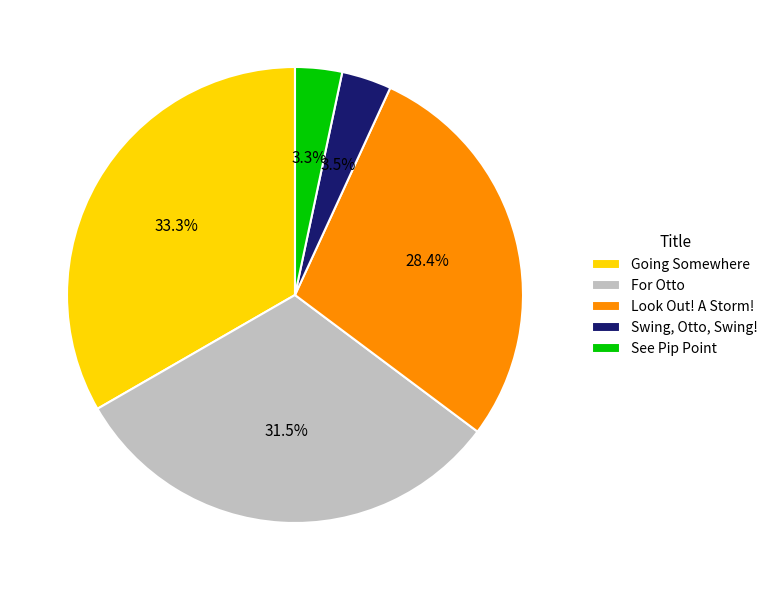

Rank the categories by value from lowest to highest.

See Pip Point, Swing, Otto, Swing!, Look Out! A Storm!, For Otto, Going Somewhere